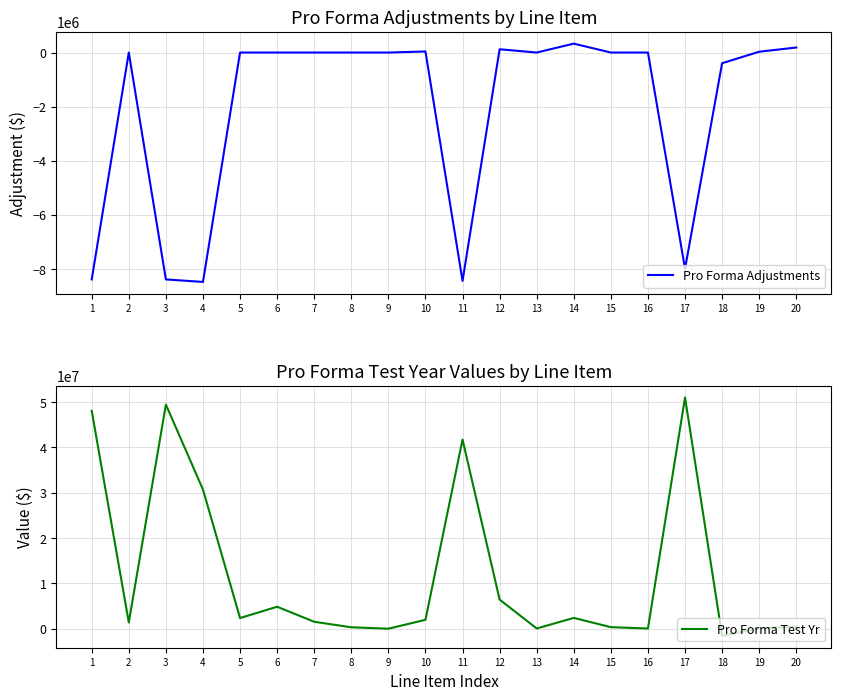

What are all the series names shown in the legend?

Pro Forma Adjustments, Pro Forma Test Yr